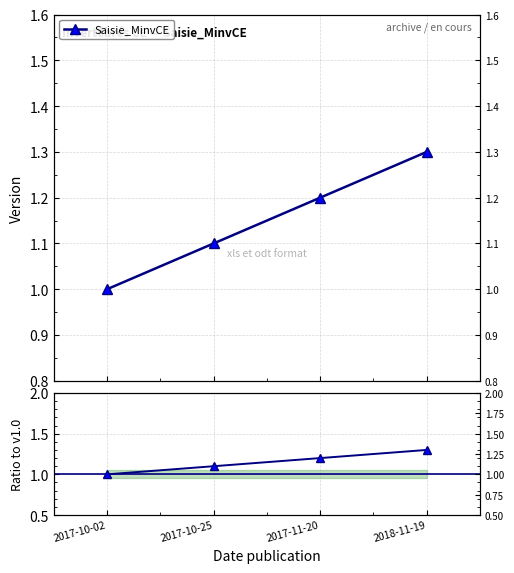

What is the label of the 3rd point from the right?

2017-10-25